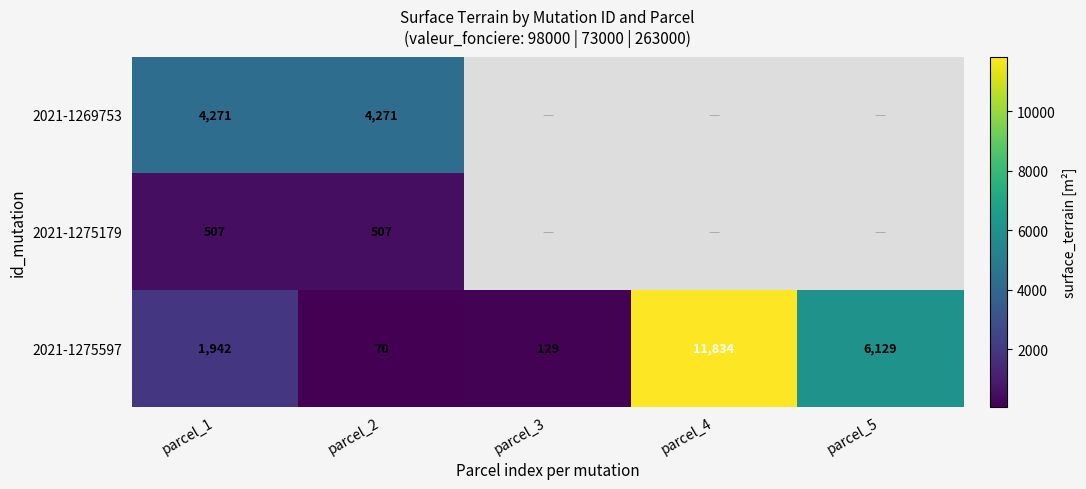

List the labels in order of 2021-1275597 value, largest first.

parcel_4, parcel_5, parcel_1, parcel_3, parcel_2